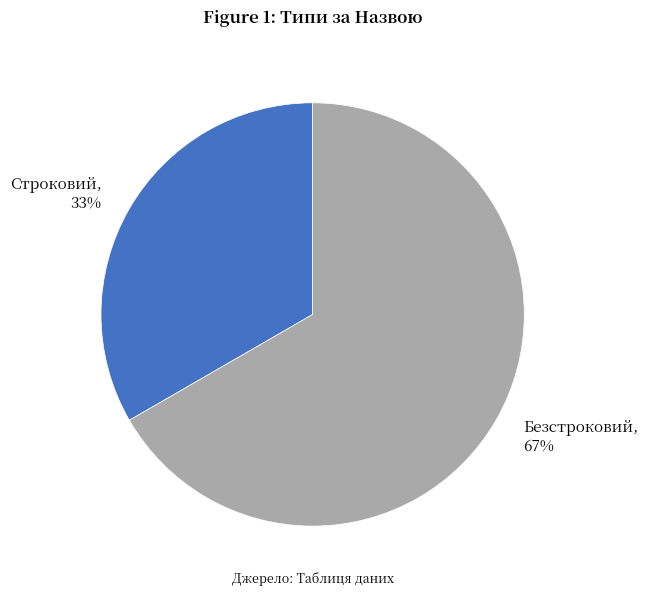

How many segments does this pie chart have?

2